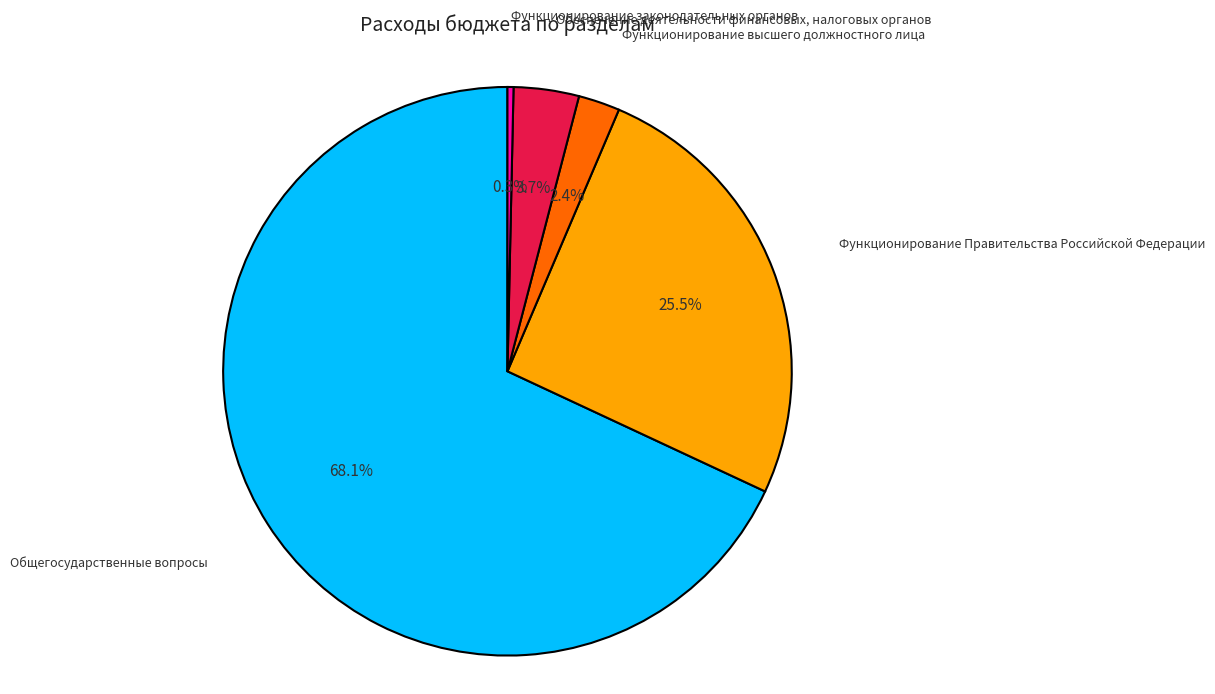

Count the number of slices in the pie.

5